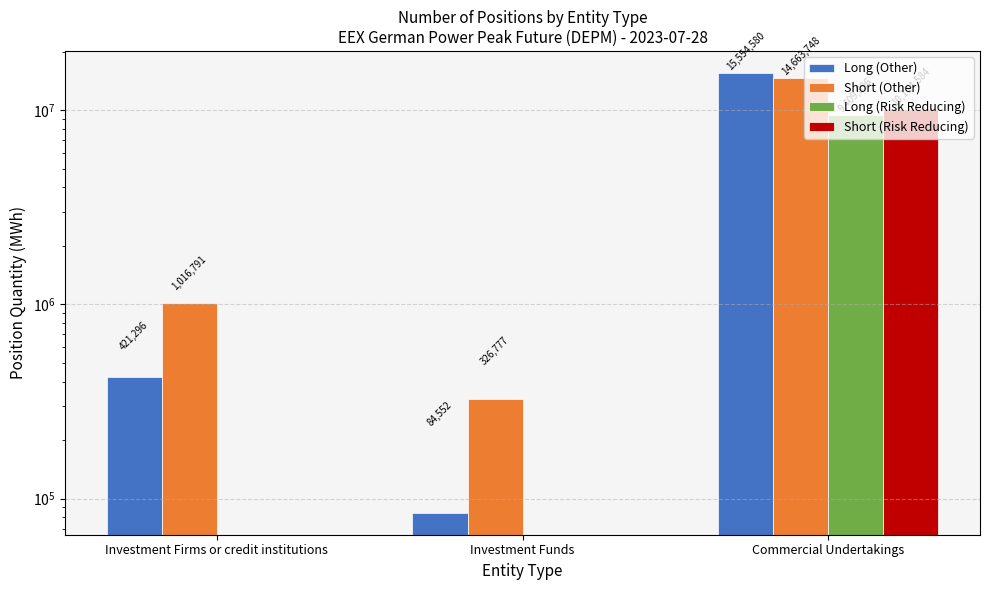

At Commercial Undertakings, list the series in order from smallest to largest.

Long (Risk Reducing), Short (Risk Reducing), Short (Other), Long (Other)